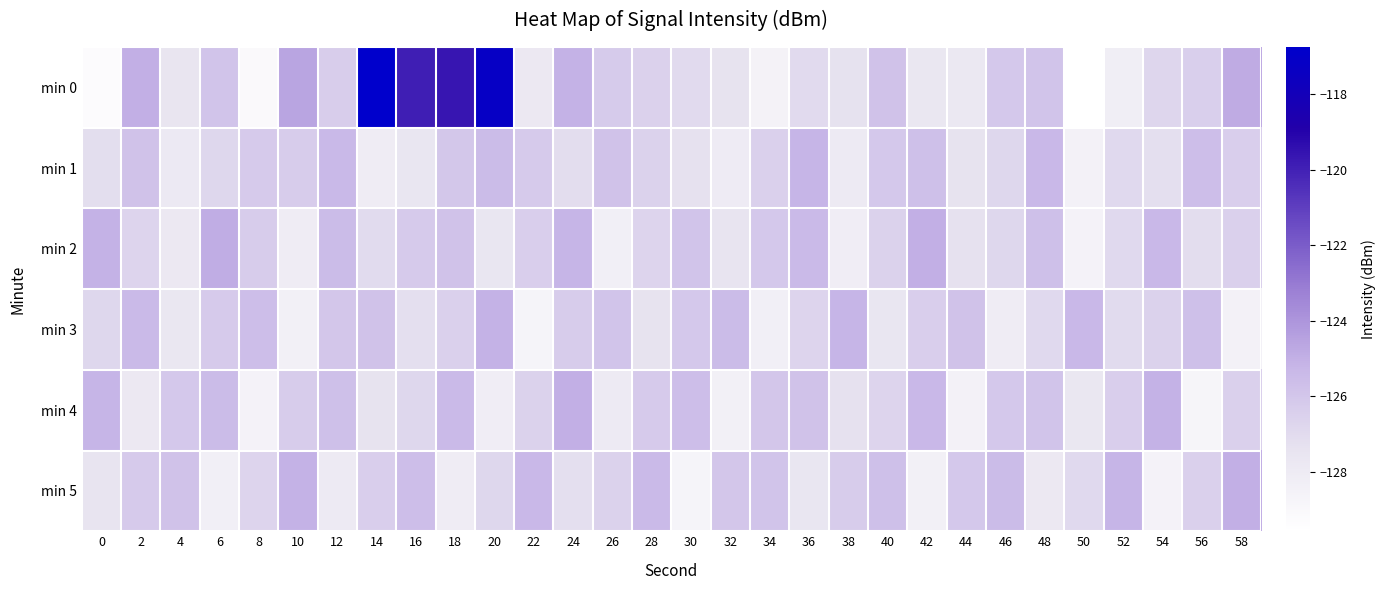

Between 32 and 14, which is larger?

14